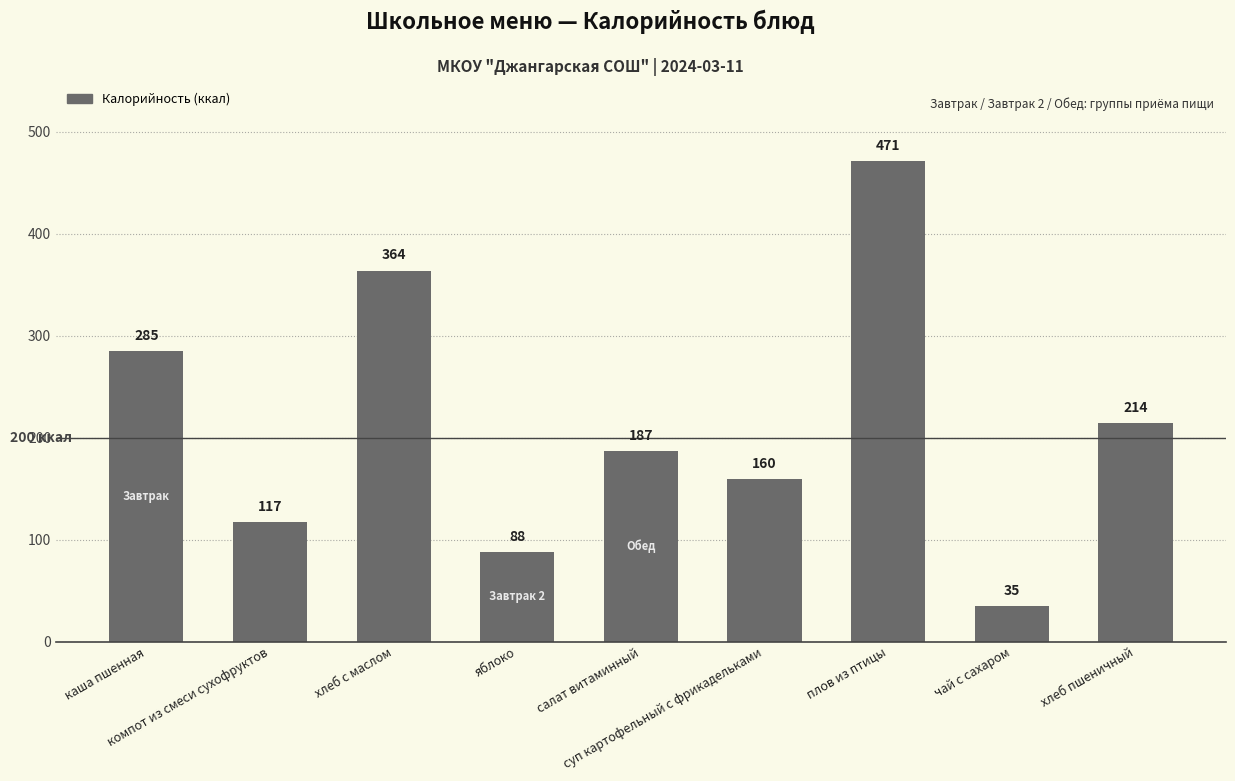

Count the number of values greater than 187.

5